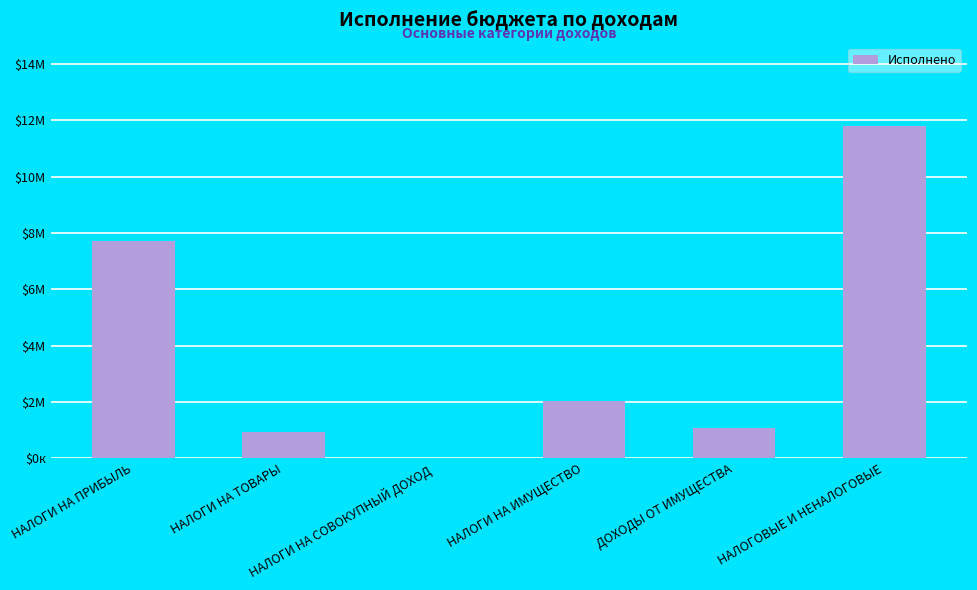

Are the bars horizontal?

No